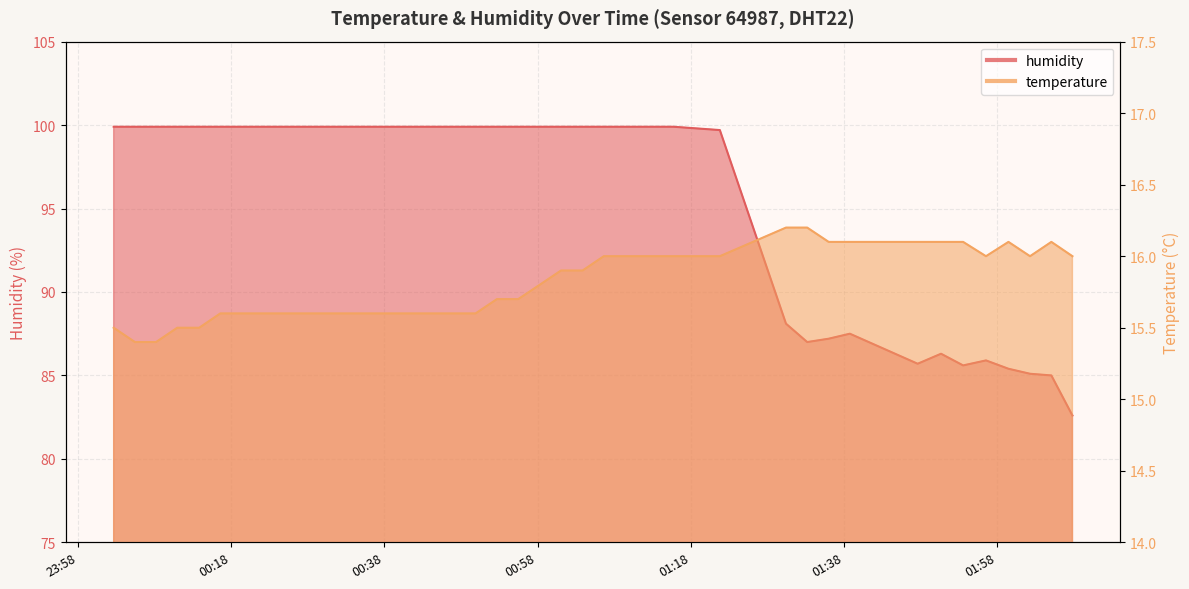

What is the minimum value for humidity?

82.6